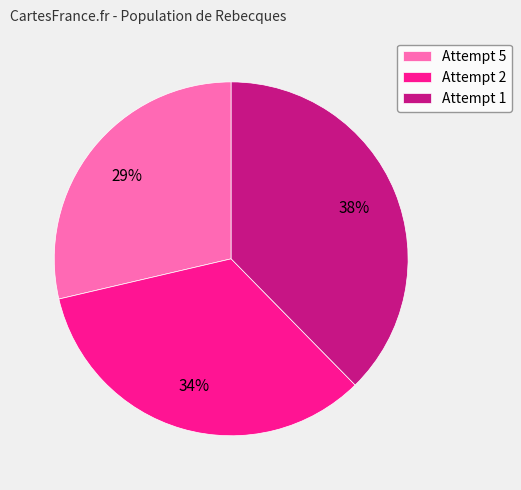

Count the number of slices in the pie.

3